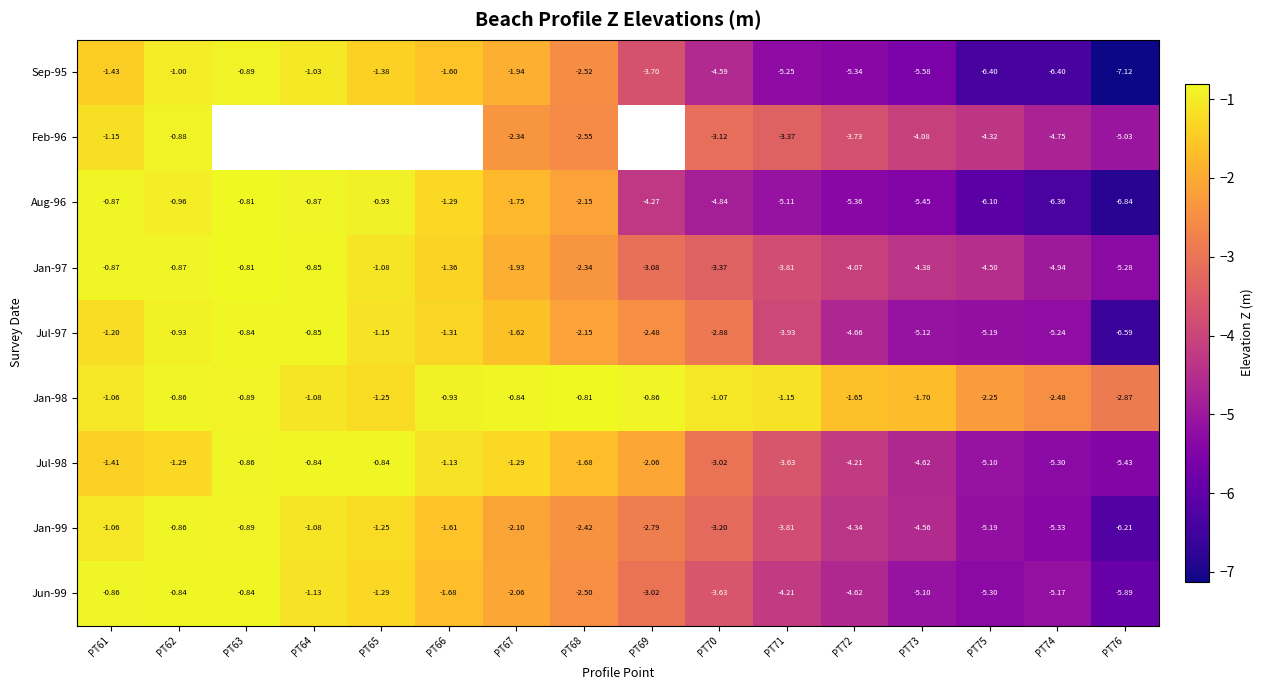

At which category is the sum across all series the highest?

PT62